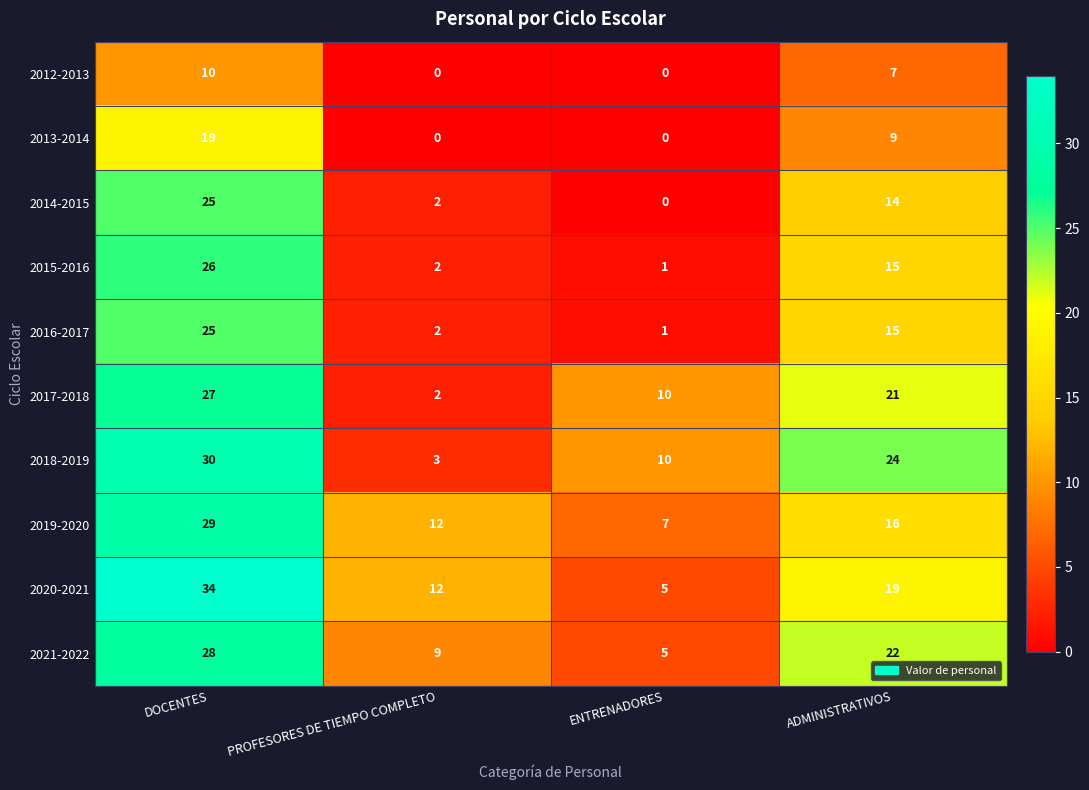

The value of 2020-2021 at ADMINISTRATIVOS is 30. True or false?

False